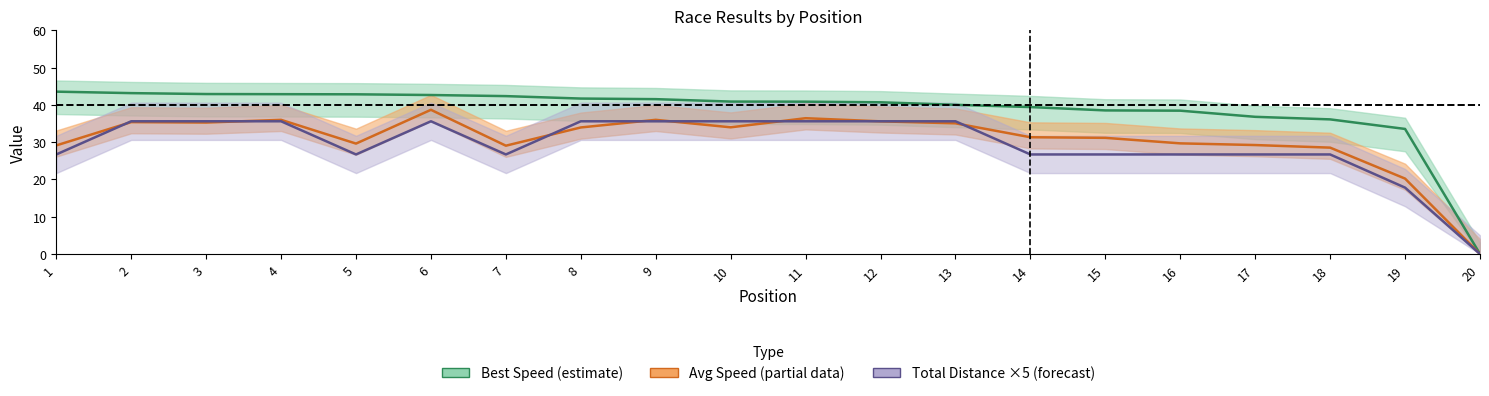

The value of Avg Speed (partial data) at 2 is 7.2. True or false?

False